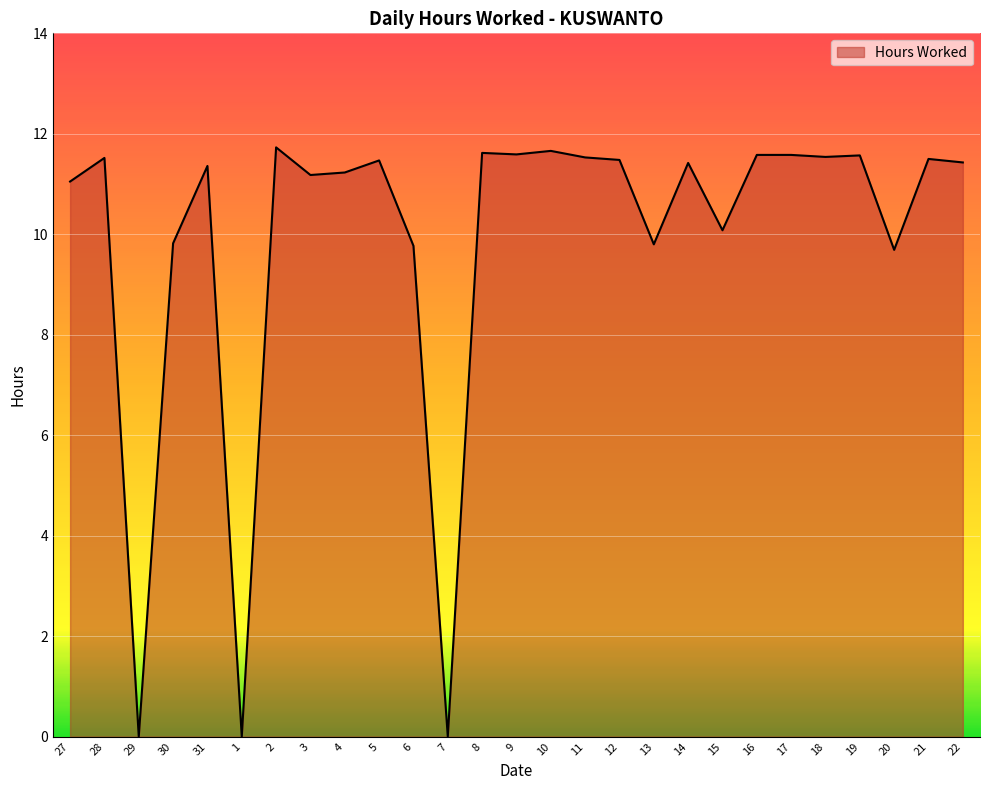

Does the chart display data point markers on the line(s)?

No